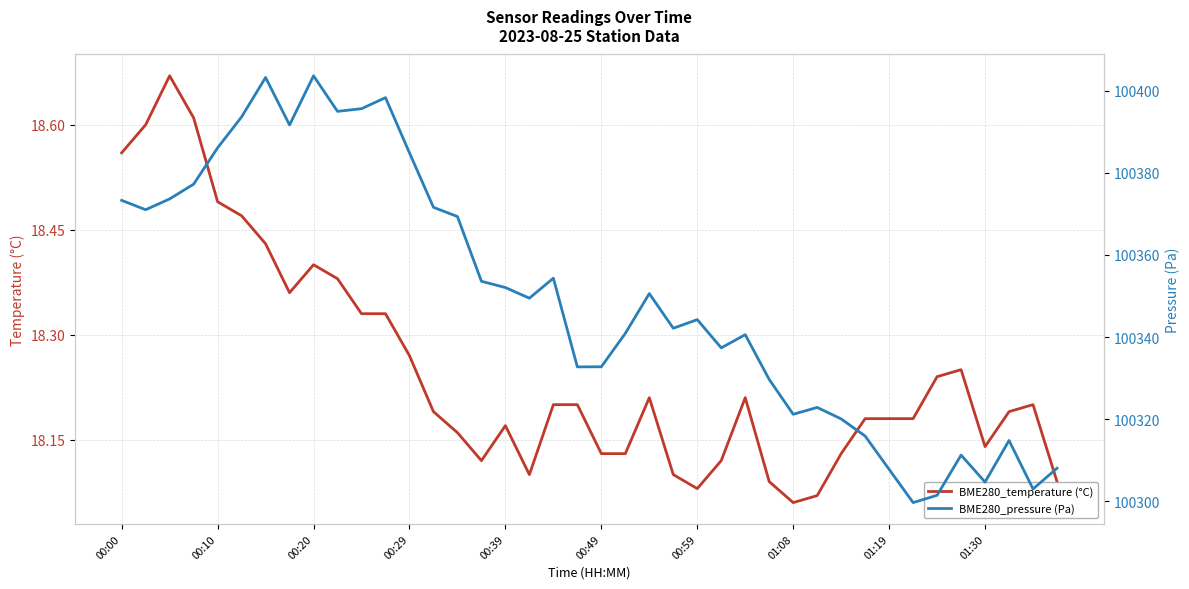

Between 00:00 and 17, which is larger?

00:00